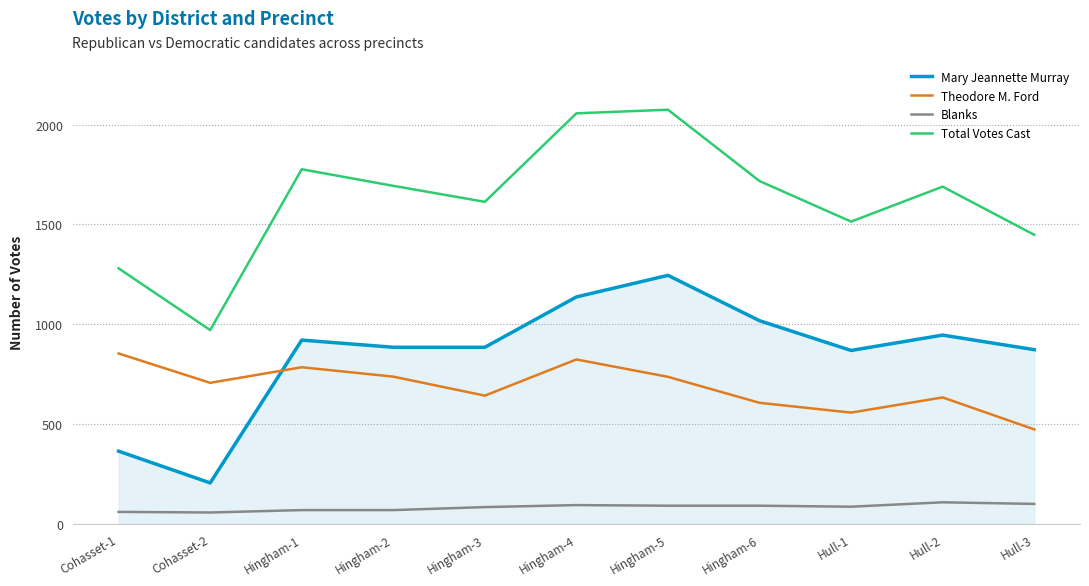

True or false: Mary Jeannette Murray and Theodore M. Ford intersect in this chart.

True